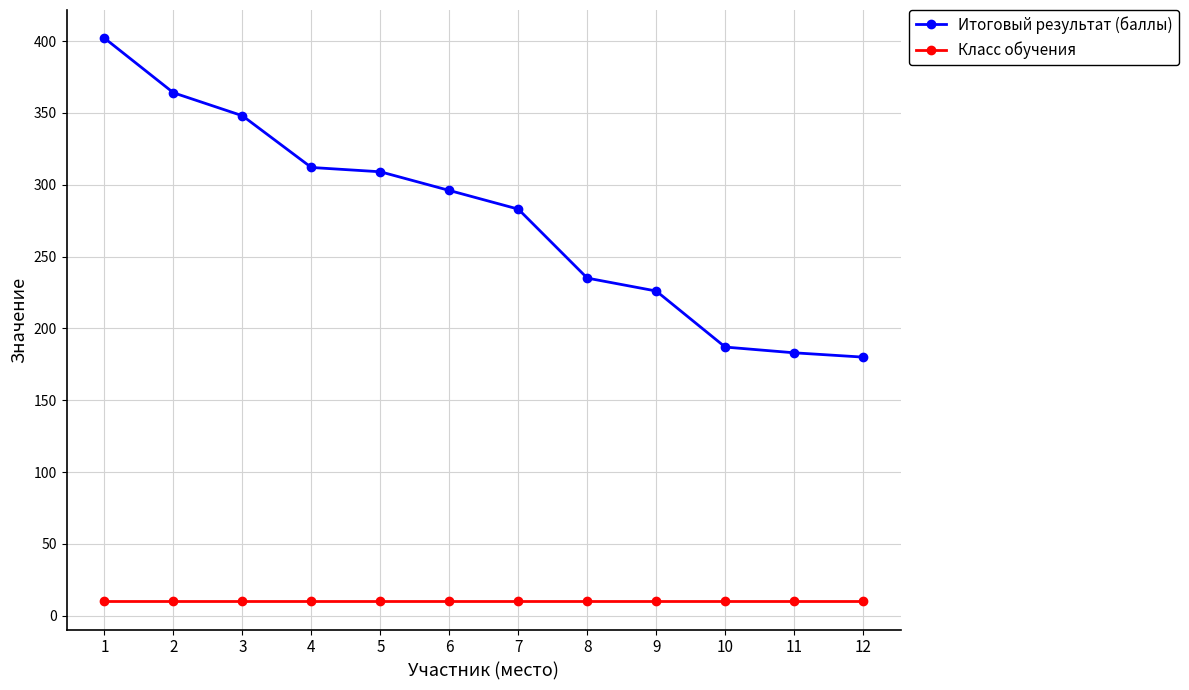

Does the chart have visible grid lines?

Yes